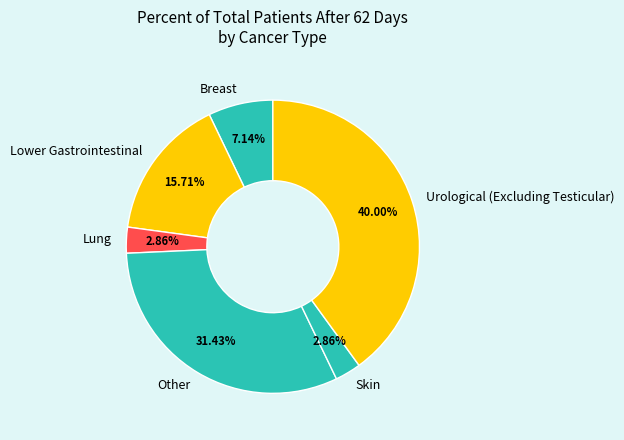

True or false: Skin accounts for 12% of the total.

False